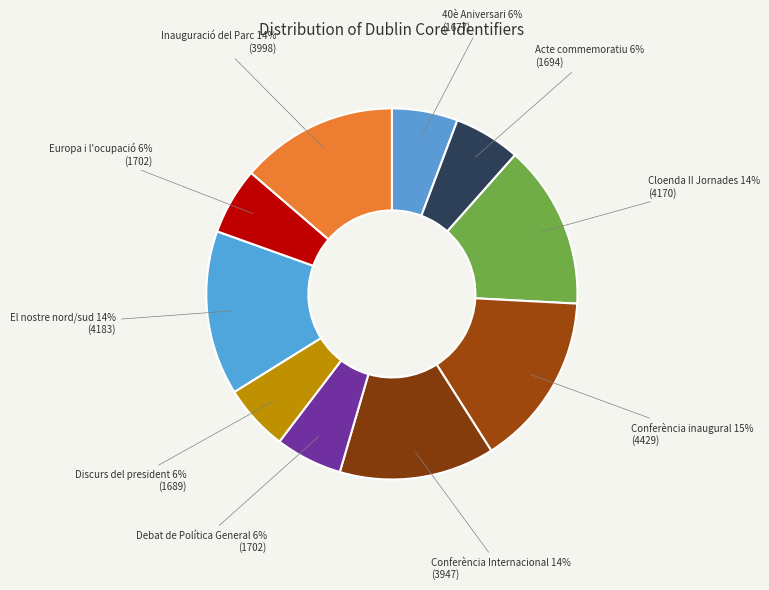

To the nearest percent, what portion does Debat de Política General represent?

6%